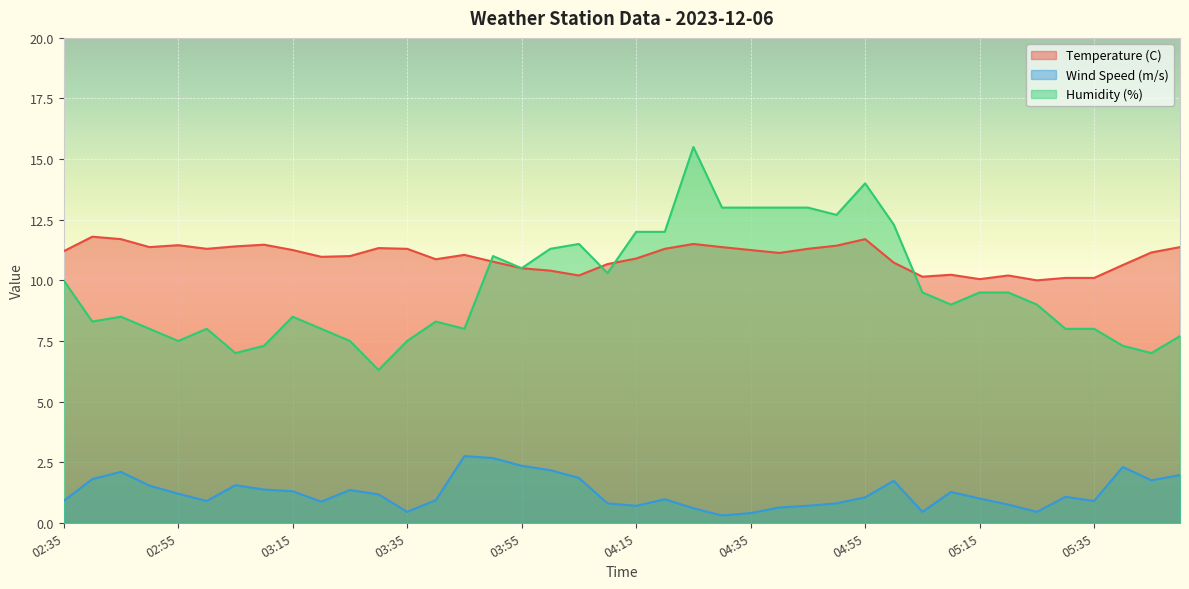

What is the sum of the Wind Speed (m/s) values at 04:30 and 04:55?

1.4